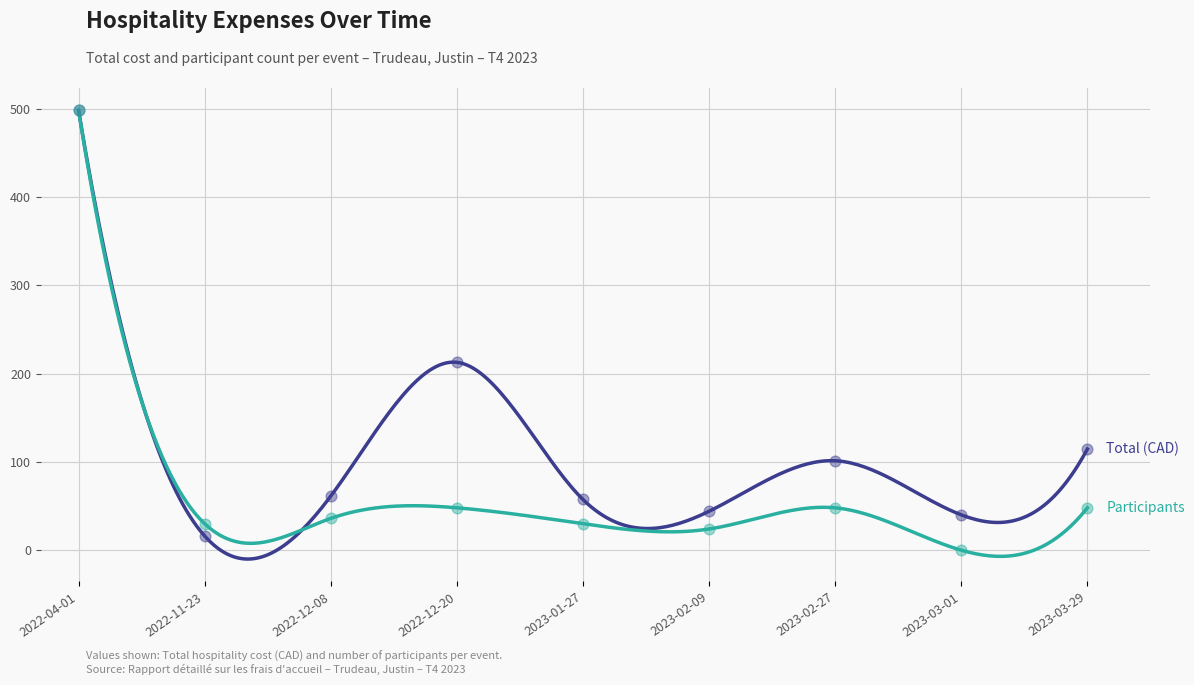

Which series has the largest total across all categories?

Total (CAD)